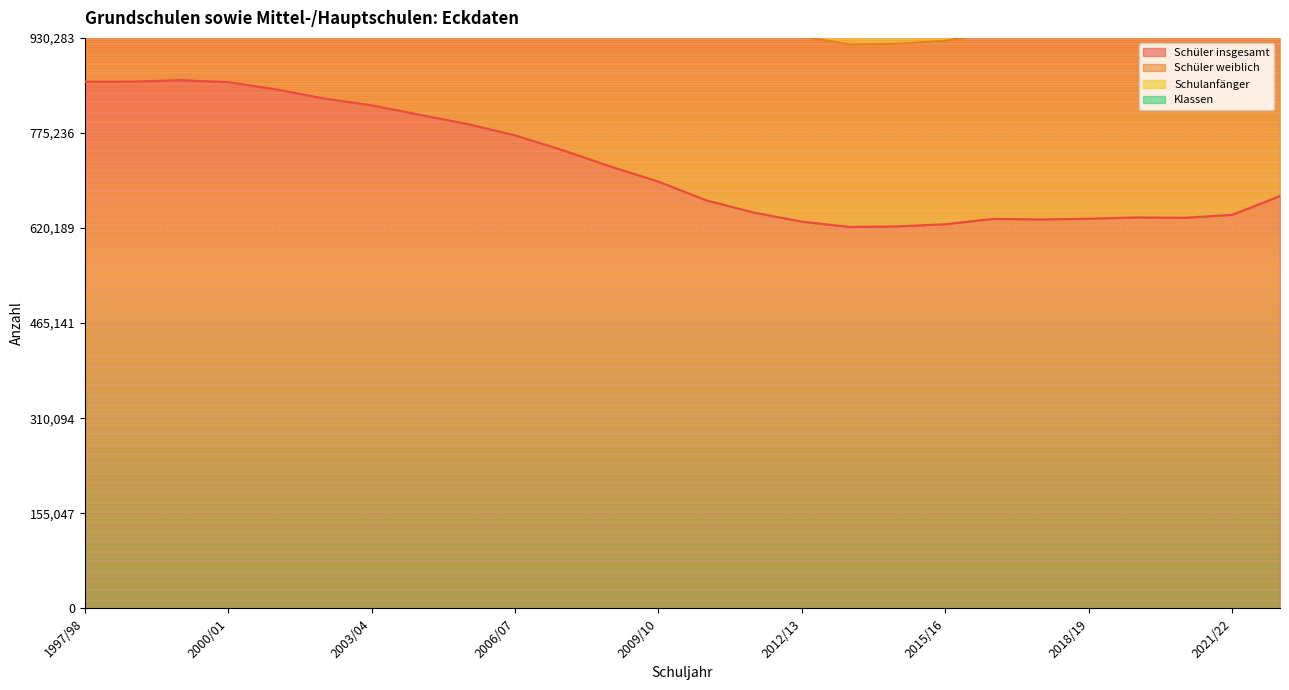

What is the lowest value of the Schüler insgesamt series?

621994